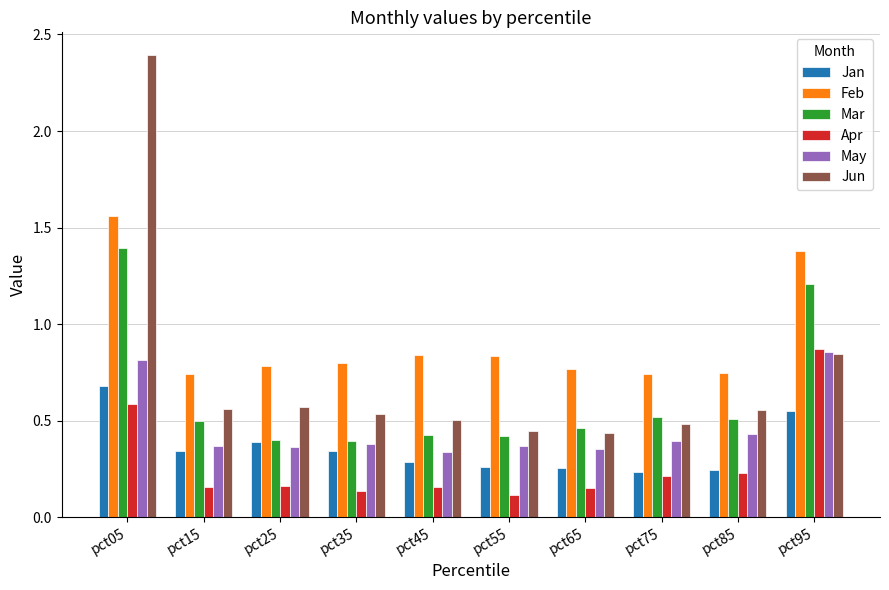

What is the highest value of the Jun series?

2.4